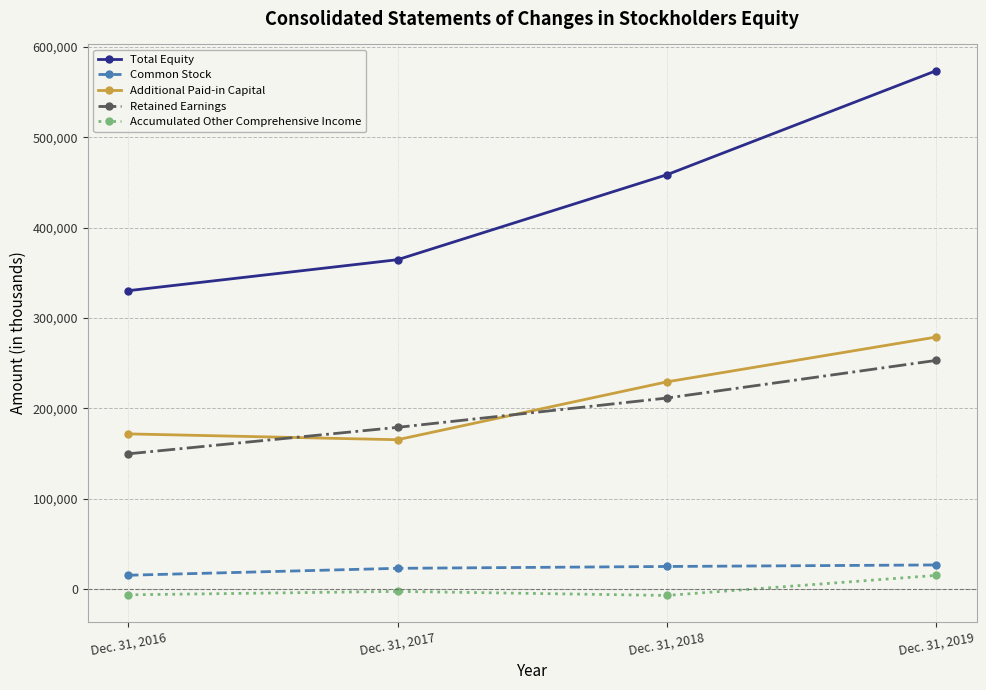

True or false: Total Equity has more than 0 interior local peaks.

False